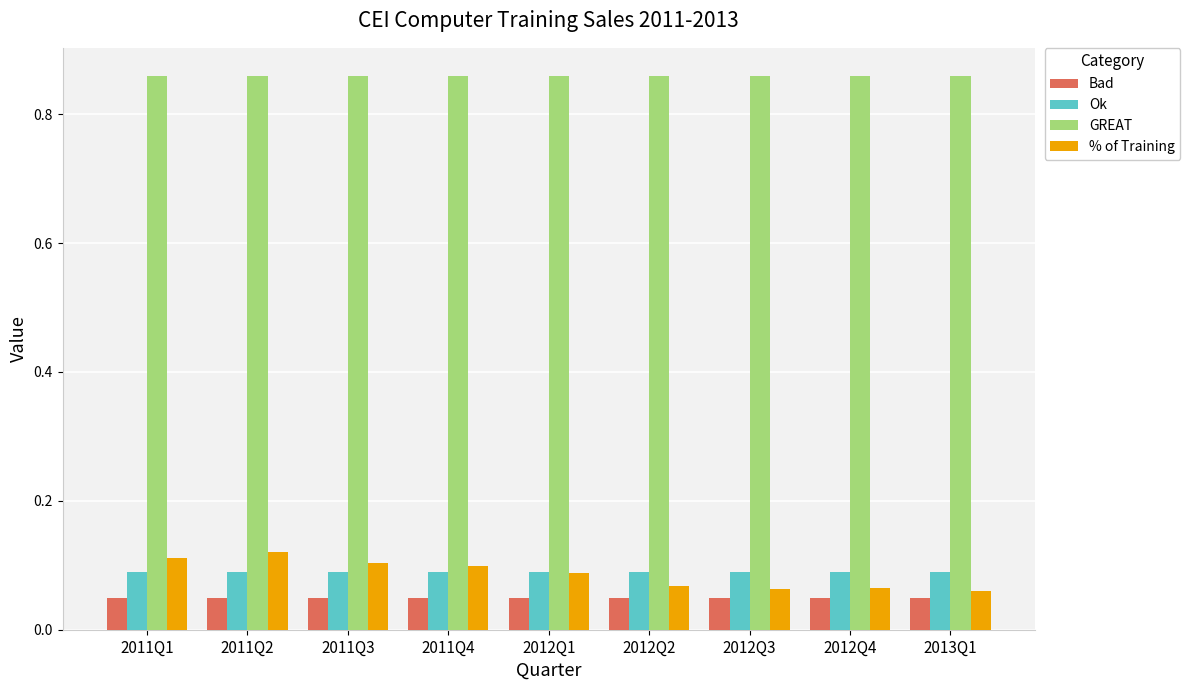

What are all the series names shown in the legend?

Bad, Ok, GREAT, % of Training